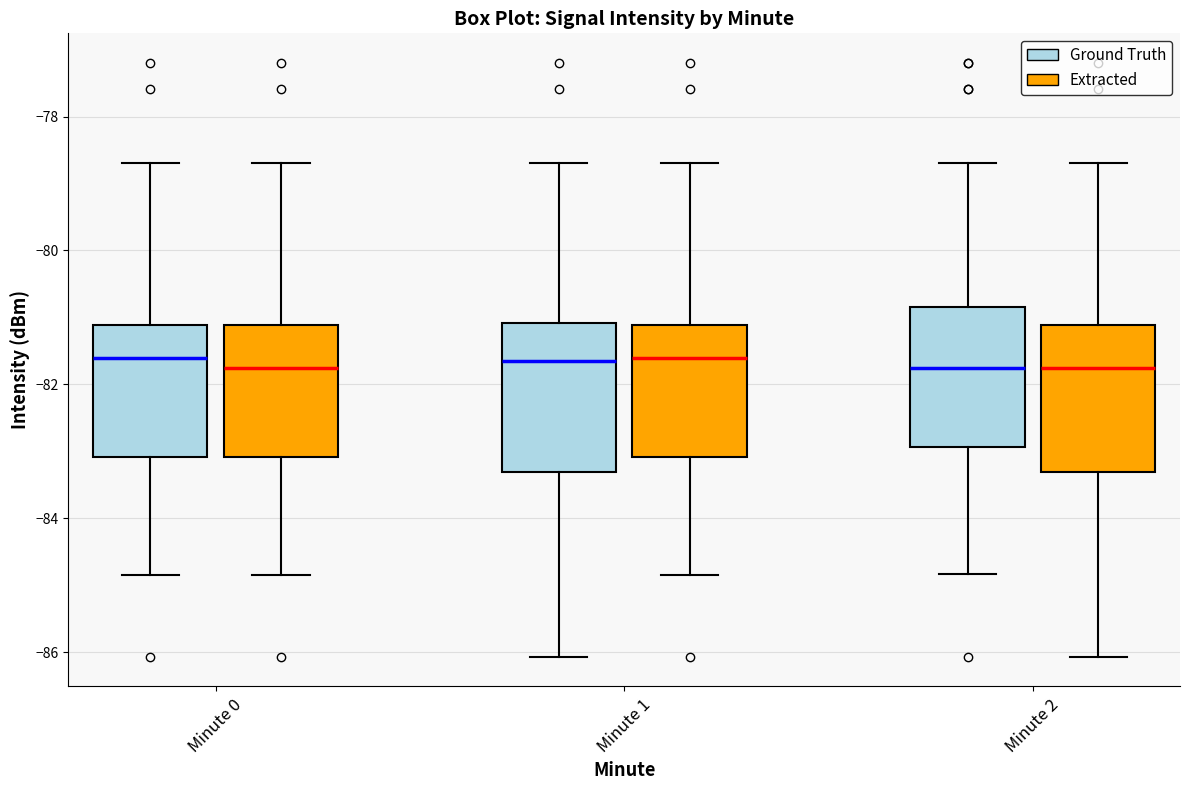

Reading left to right, transcribe this box plot: for each box, give where its median line is, the range the box spans, and where its two whiskers end, as read against the y-axis. The values are not printed on the chart, so give them approximately, as read against the axis.

Minute 0 (Ground Truth): median -81.6, box -83.0 to -81.2, whiskers -84.8 to -78.6
Minute 0 (Extracted): median -81.8, box -83.0 to -81.2, whiskers -84.8 to -78.6
Minute 1 (Ground Truth): median -81.6, box -83.4 to -81.0, whiskers -86.0 to -78.6
Minute 1 (Extracted): median -81.6, box -83.0 to -81.2, whiskers -84.8 to -78.6
Minute 2 (Ground Truth): median -81.8, box -83.0 to -80.8, whiskers -84.8 to -78.6
Minute 2 (Extracted): median -81.8, box -83.4 to -81.2, whiskers -86.0 to -78.6